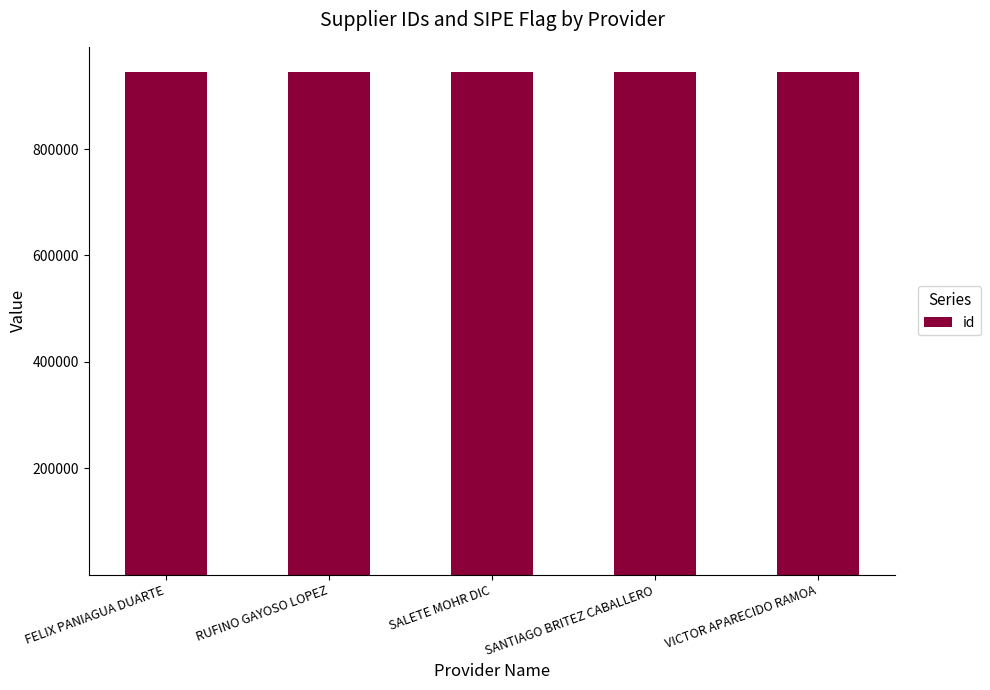

What is the change in value from SALETE MOHR DIC to SANTIAGO BRITEZ CABALLERO?

-1